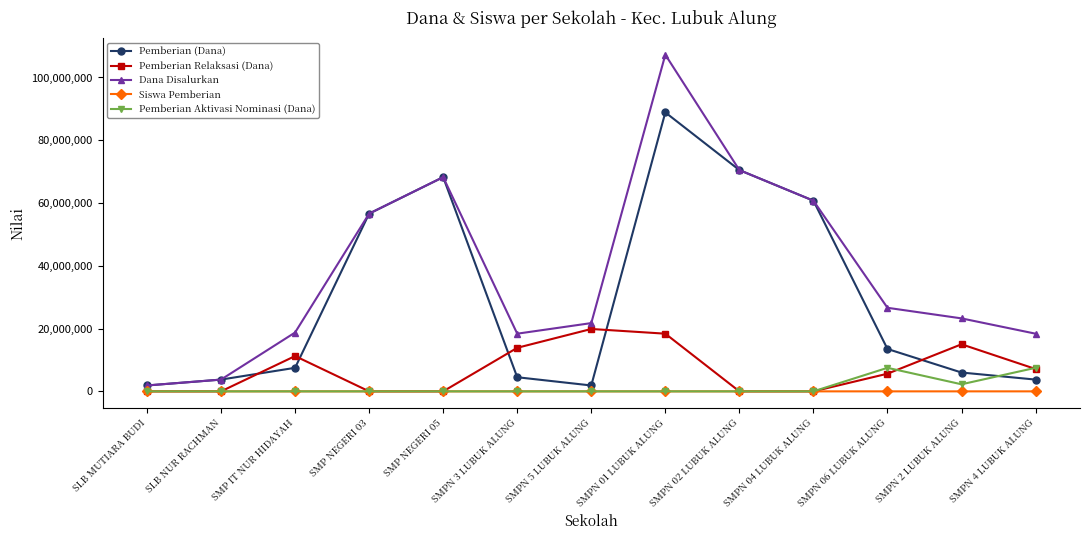

What is the greatest value displayed?

107250000